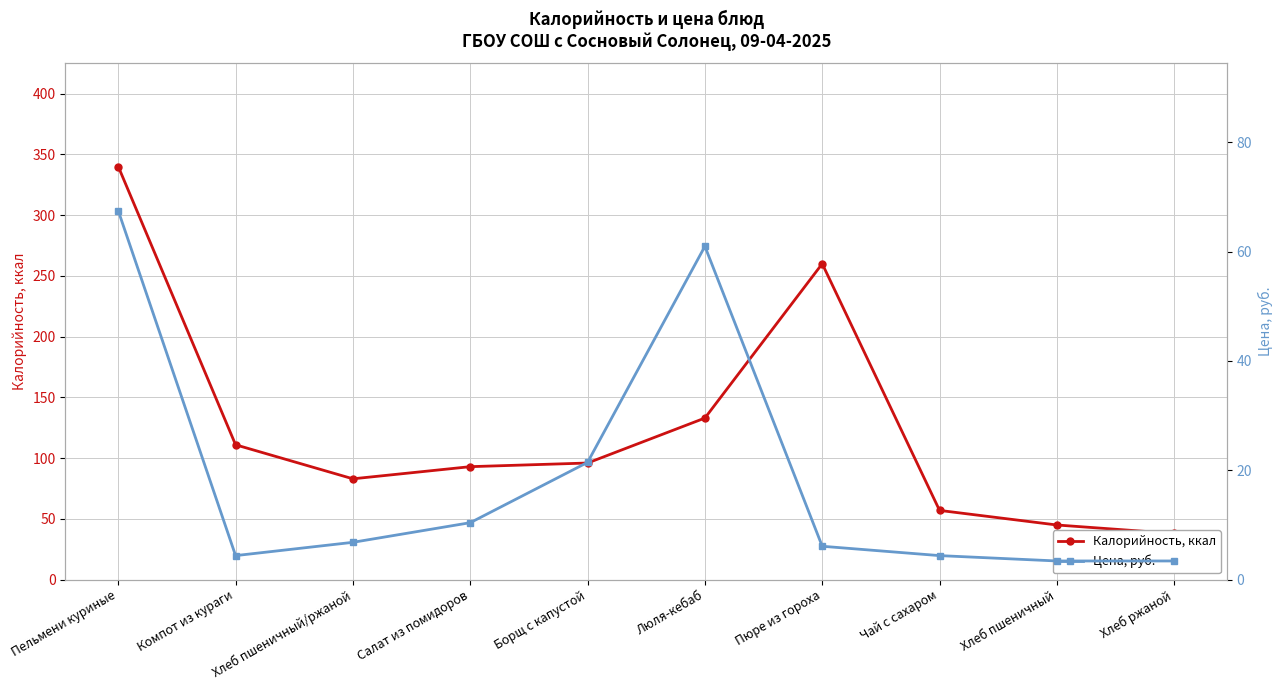

True or false: Цена, руб. and Калорийность, ккал cross at least once.

False